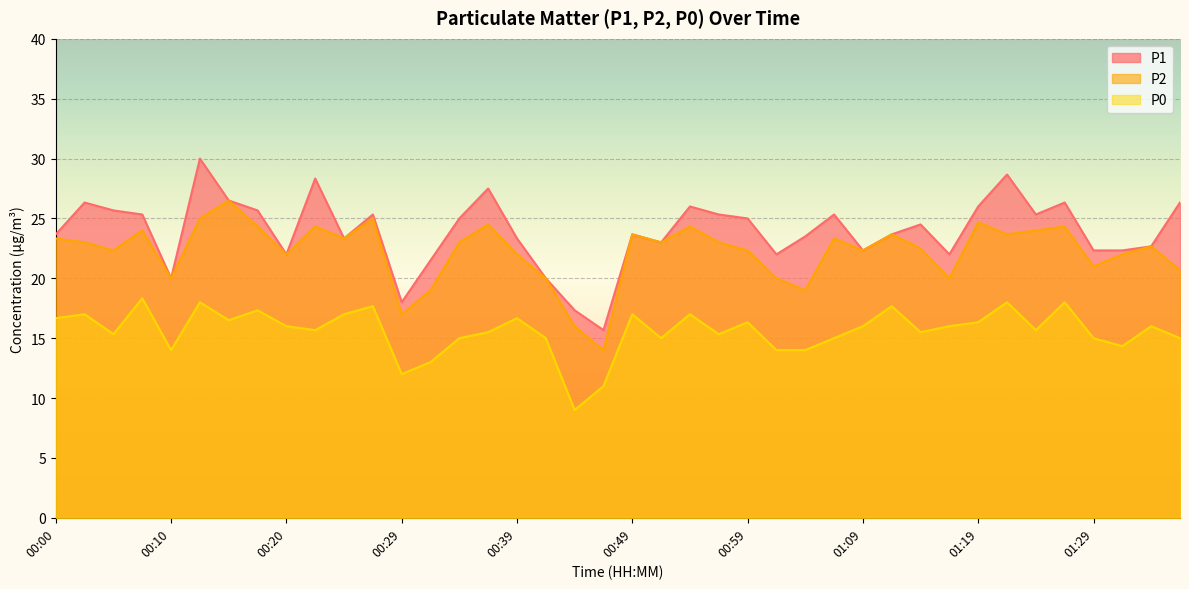

Reading right to left, transcribe all the data shown in this chart.

P1: 26.3	22.7	22.3	22.3	26.3	25.3	28.7	26.0	22.0	24.5	23.7	22.3	25.3	23.5	22.0	25.0	25.3	26.0	23.0	23.7	15.7	17.3	20.0	23.3	27.5	25.0	21.5	18.0	25.3	23.3	28.3	22.0	25.7	26.5	30.0	20.0	25.3	25.7	26.3	23.7
P2: 20.7	22.7	22.0	21.0	24.3	24.0	23.7	24.7	20.0	22.5	23.7	22.3	23.3	19.0	20.0	22.3	23.0	24.3	23.0	23.7	14.0	16.0	20.0	22.0	24.5	23.0	19.0	17.0	25.0	23.3	24.3	22.0	24.3	26.5	25.0	20.0	24.0	22.3	23.0	23.3
P0: 15.0	16.0	14.3	15.0	18.0	15.7	18.0	16.3	16.0	15.5	17.7	16.0	15.0	14.0	14.0	16.3	15.3	17.0	15.0	17.0	11.0	9.0	15.0	16.7	15.5	15.0	13.0	12.0	17.7	17.0	15.7	16.0	17.3	16.5	18.0	14.0	18.3	15.3	17.0	16.7